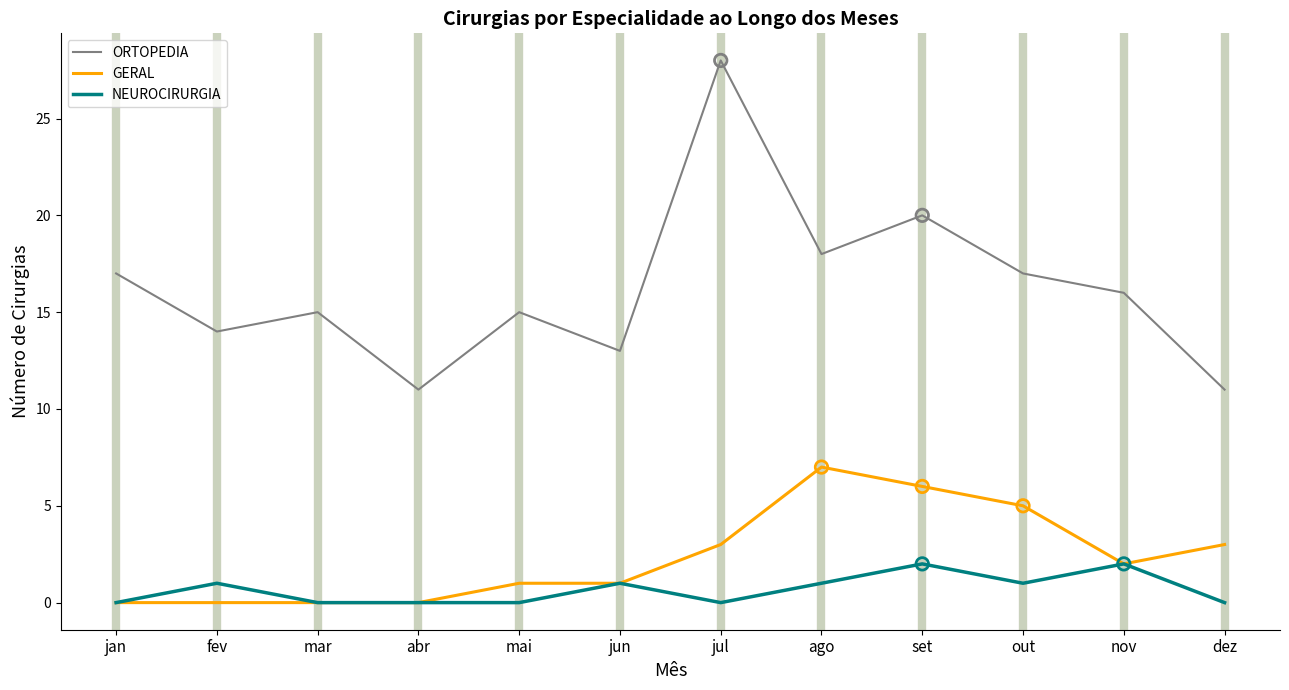

At which category is the sum across all series the highest?

jul